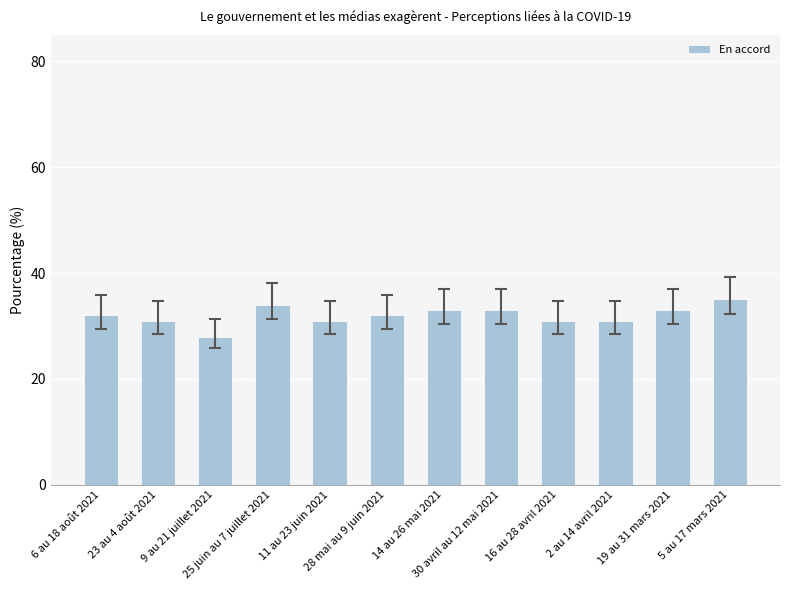

True or false: the data shows 33 at 14 au 26 mai 2021.

True